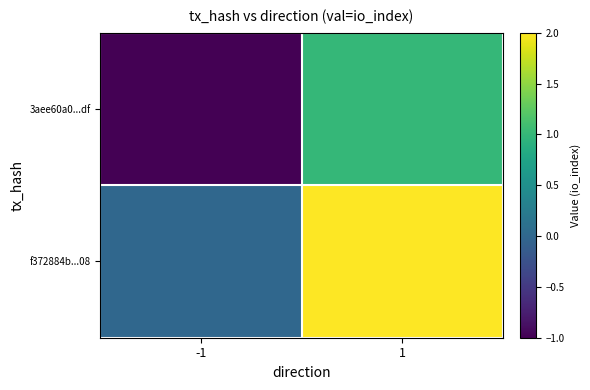

Between 1 and -1, which is larger?

1